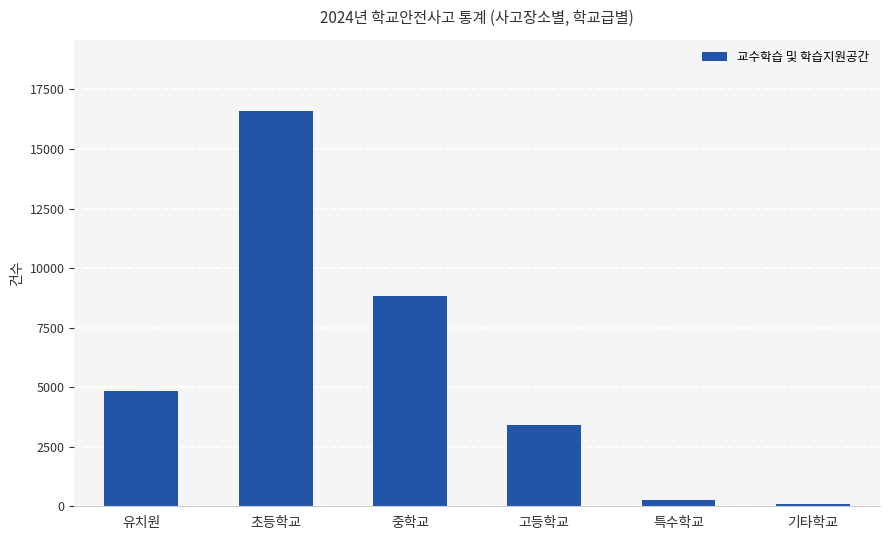

What is the approximate value at 특수학교?

248